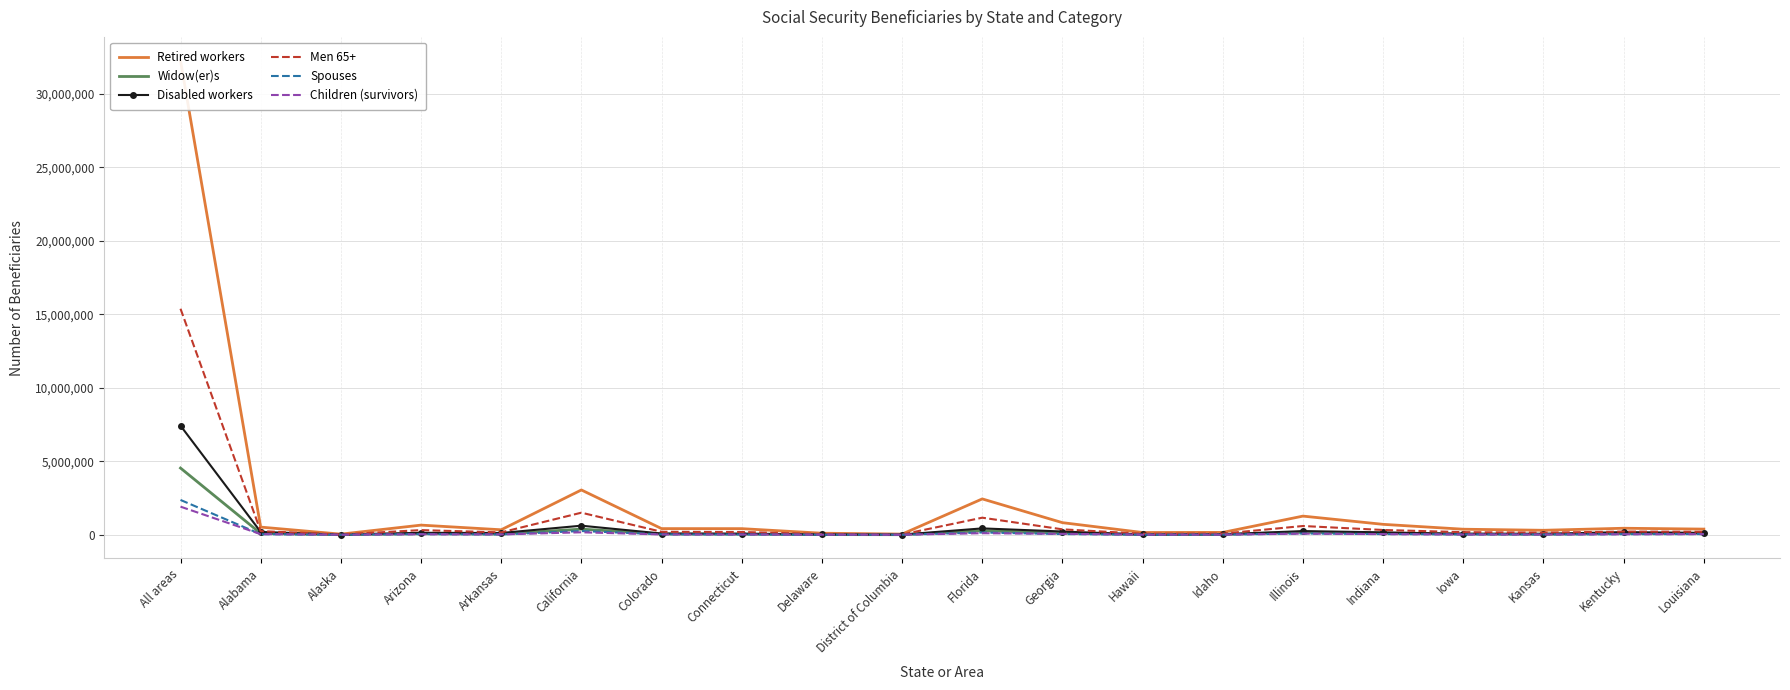

At which category is the sum across all series the highest?

All areas